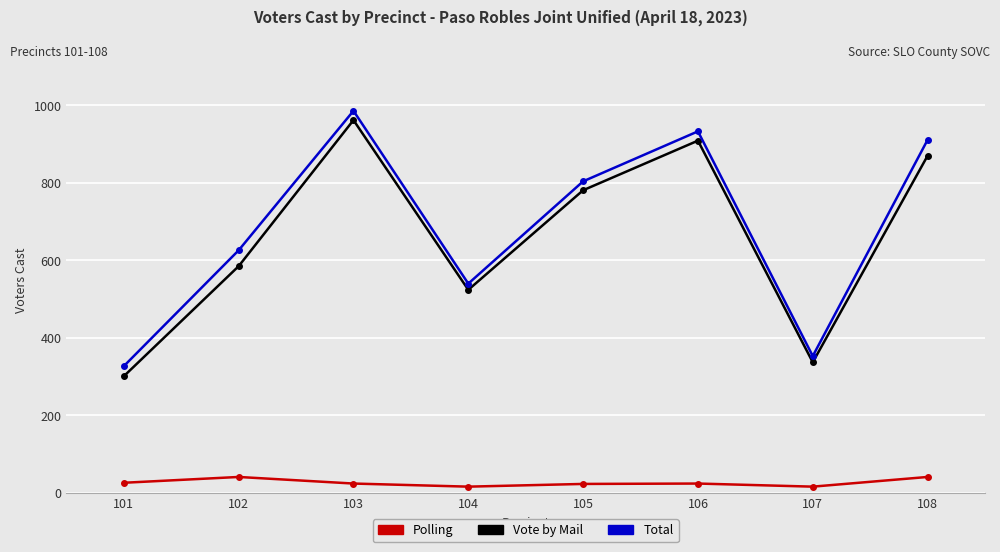

What is the total value across all series at 101?

654